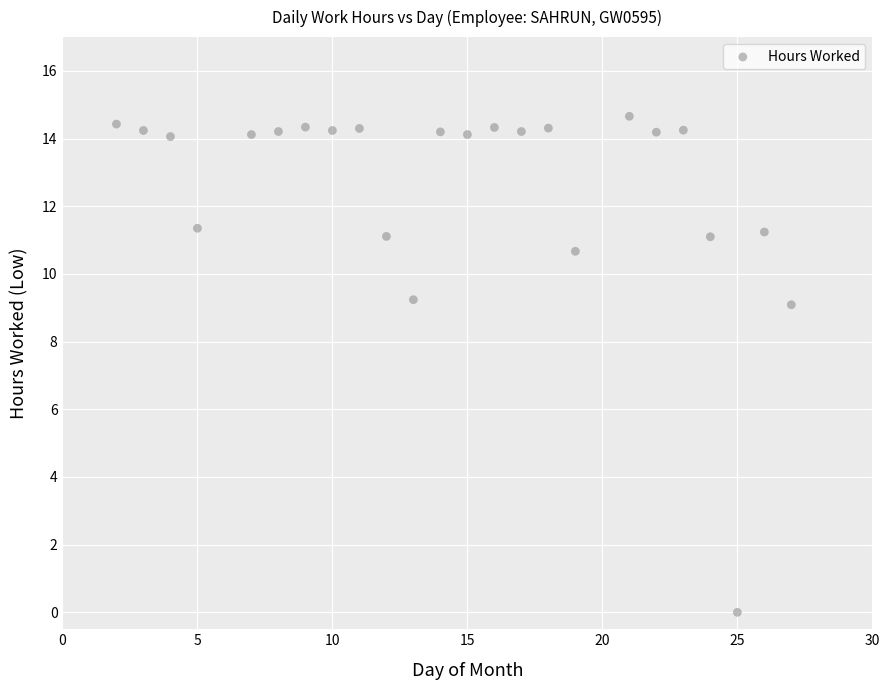

What is the range of Y values (max minus min)?

14.7